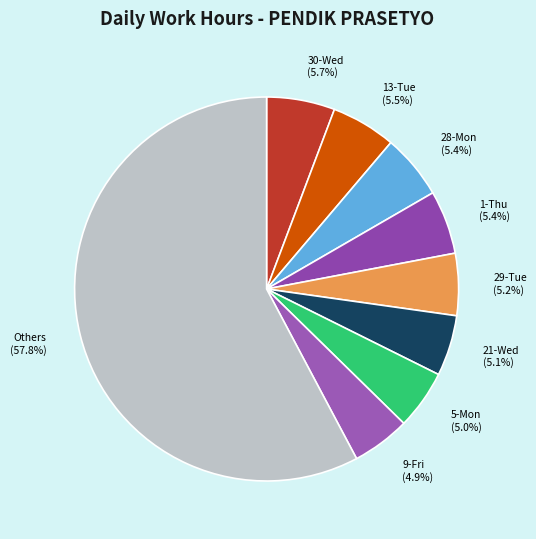

Does any single category account for the majority?

Yes